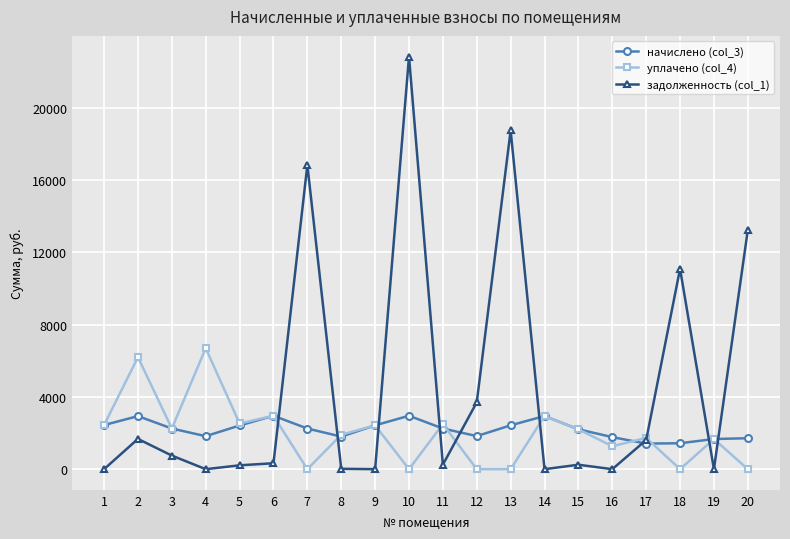

What is the spread (max minus min) of values at 9?

2427.9